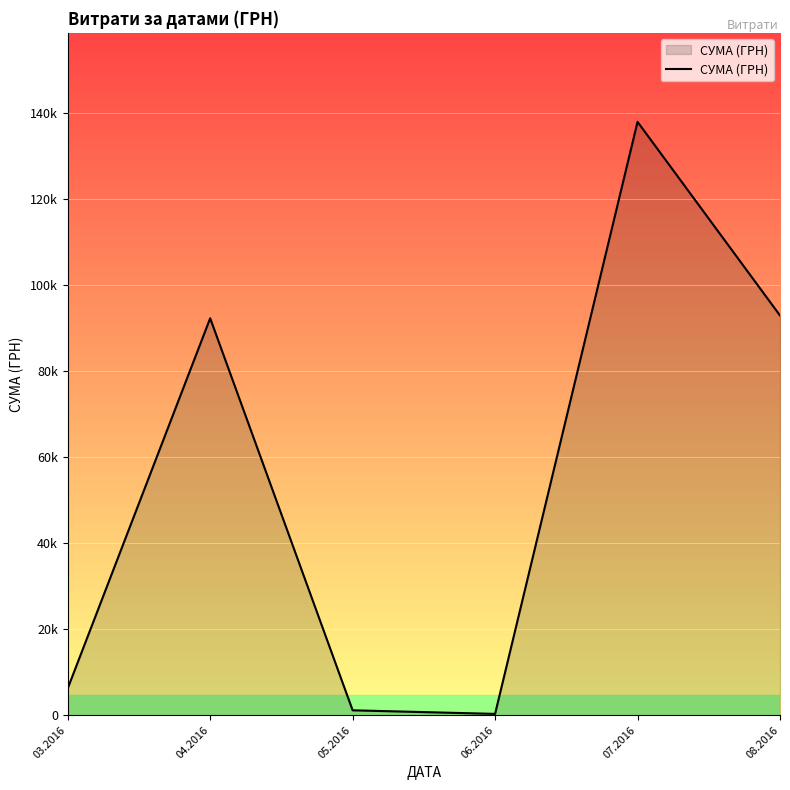

Reading right to left, what are all the values shown in this chart?

92856.7	137843.0	300.0	1134.2	92212.2	6218.4